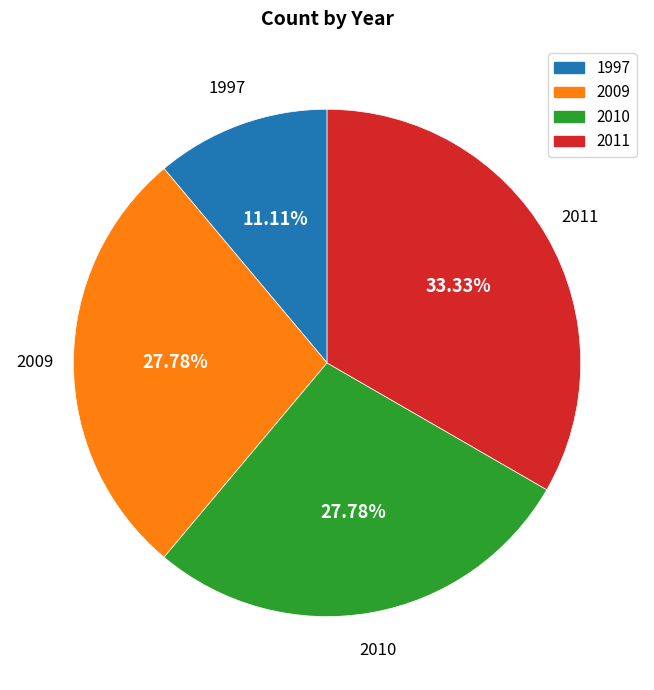

How many segments does this pie chart have?

4